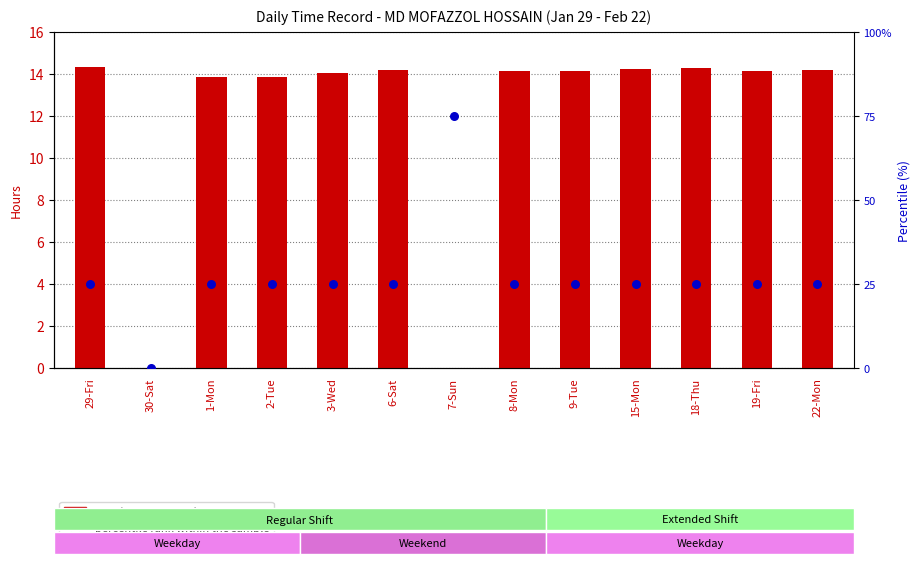

What are all the series names shown in the legend?

Low (hours worked), percentile rank within the sample